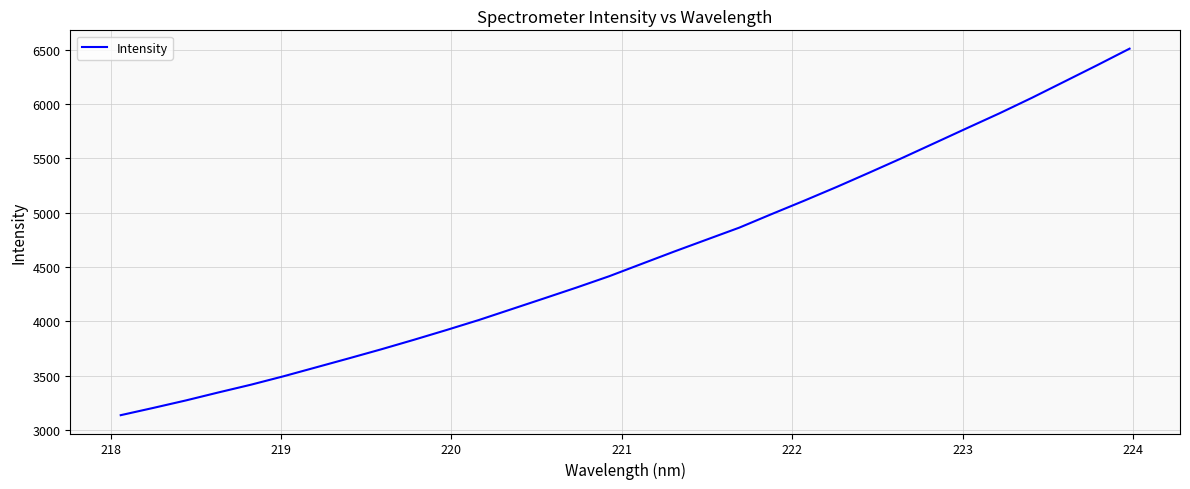

What is the smallest value displayed?

3136.4